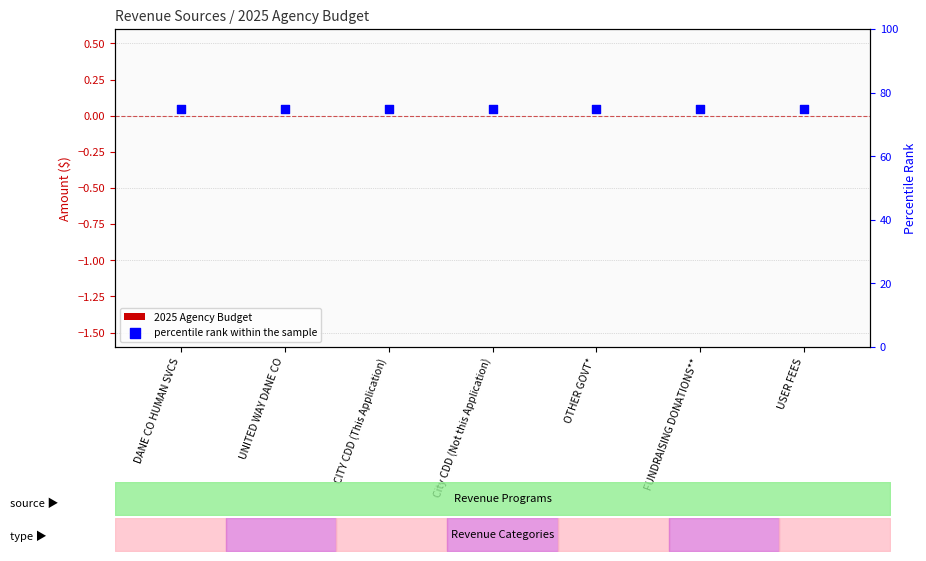

Which series has the widest spread of Y values?

2025 Agency Budget